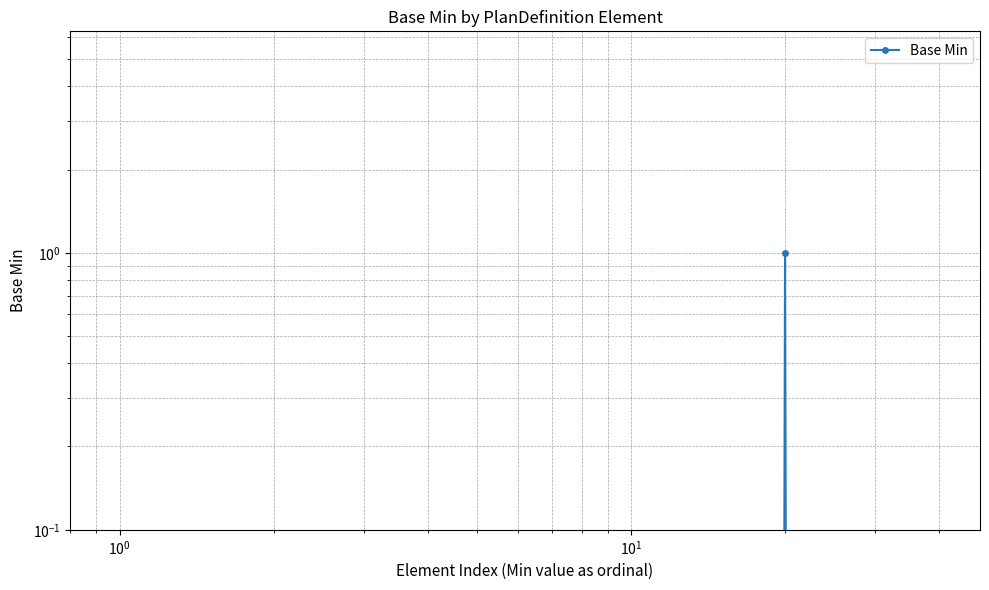

The value at $\mathdefault{10^{1}}$ is 0.0. True or false?

False